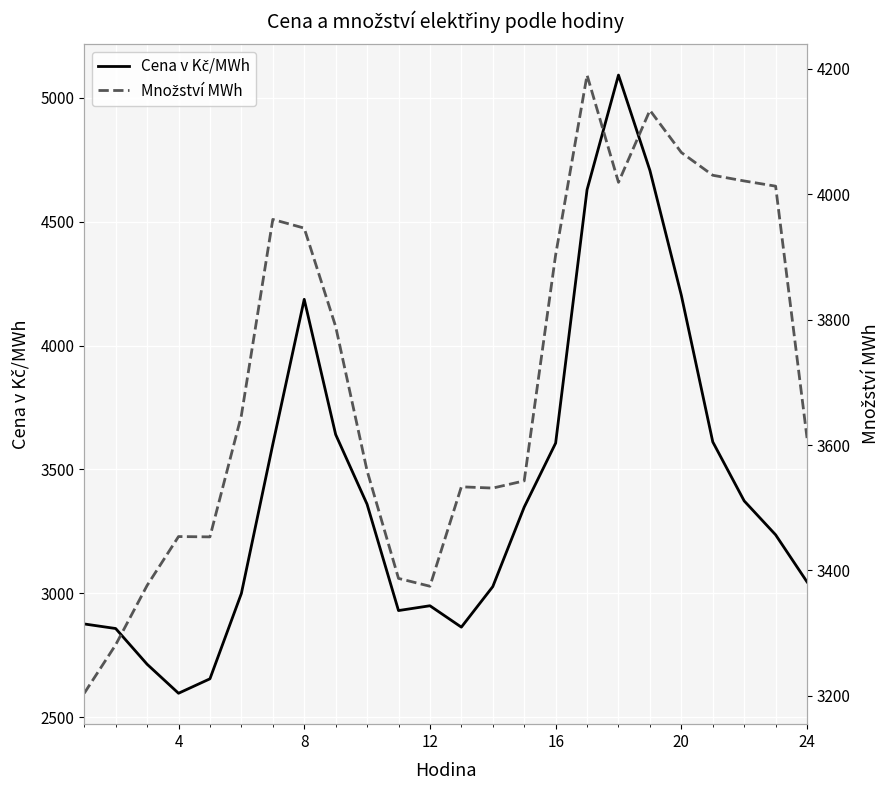

How many data points does each series have?

24